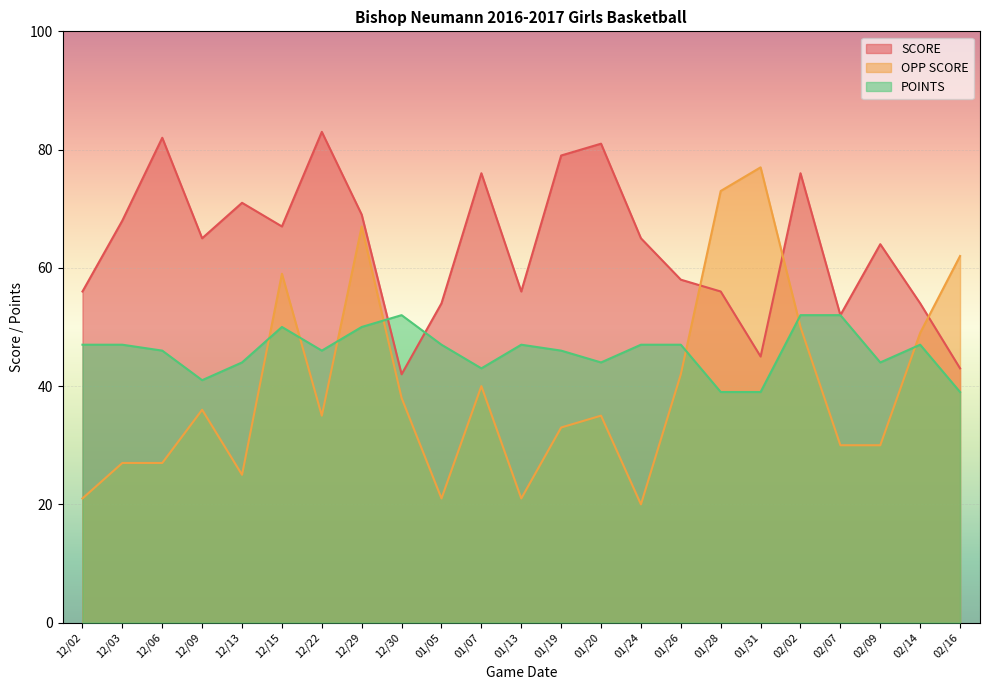

List the labels in order of OPP SCORE value, largest first.

01/31, 01/28, 12/29, 02/16, 12/15, 02/02, 02/14, 01/26, 01/07, 12/30, 12/09, 12/22, 01/20, 01/19, 02/07, 02/09, 12/03, 12/06, 12/13, 12/02, 01/05, 01/13, 01/24